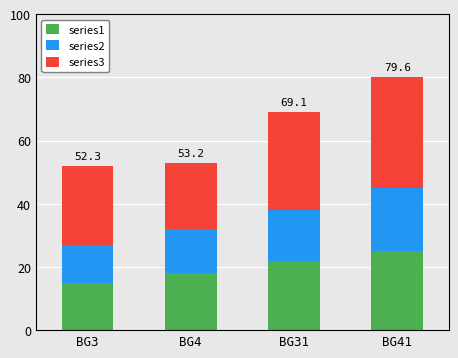

Reading left to right, what are the values for series1?

BG3=15	BG4=18	BG31=22	BG41=25